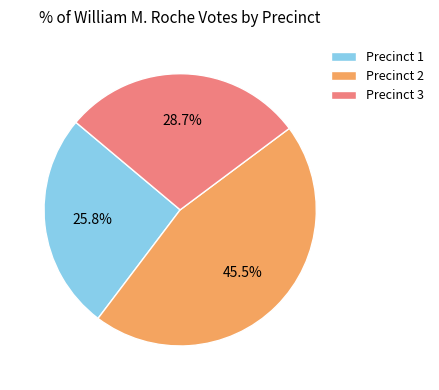

The Precinct 1 slice represents 26% of the pie. True or false?

True